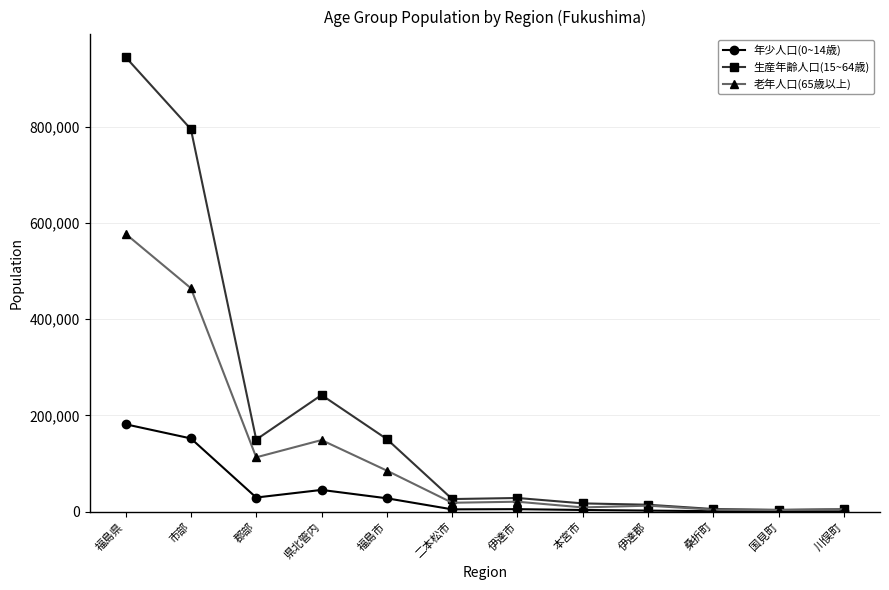

Does the chart display data point markers on the line(s)?

Yes